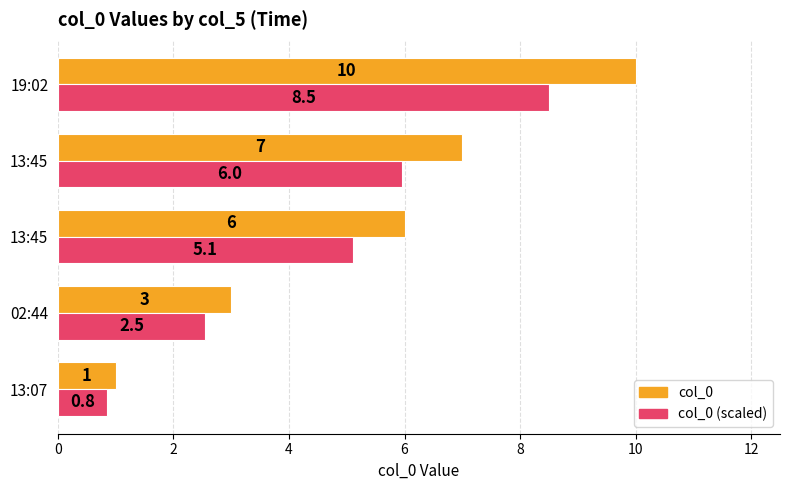

Count the number of categories in the chart.

5